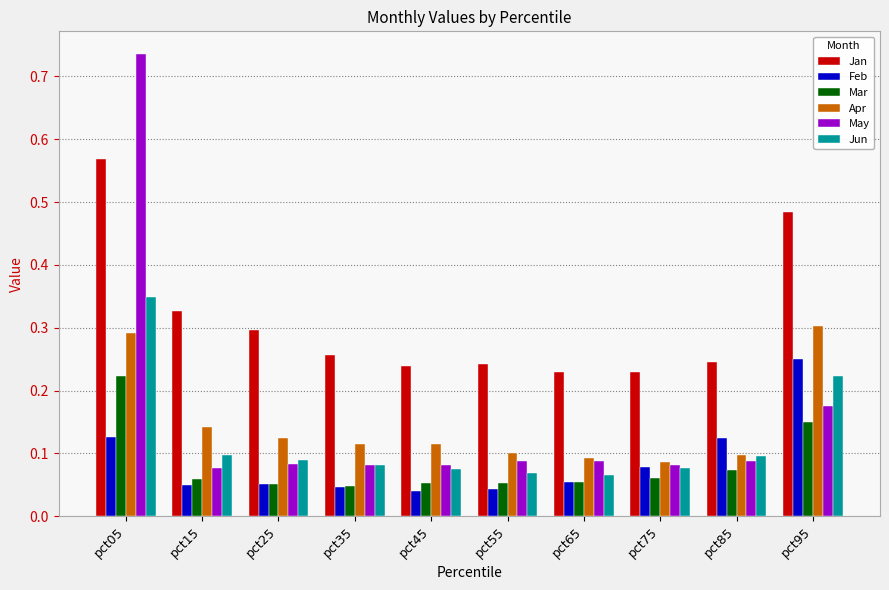

True or false: Feb has a value of 0.1 at pct25.

True